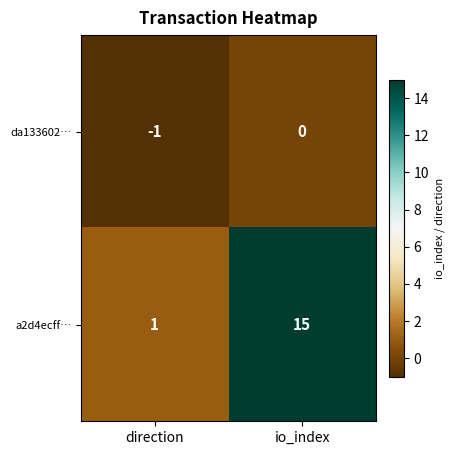

What is the difference between the a2d4ecff… values at direction and io_index?

14